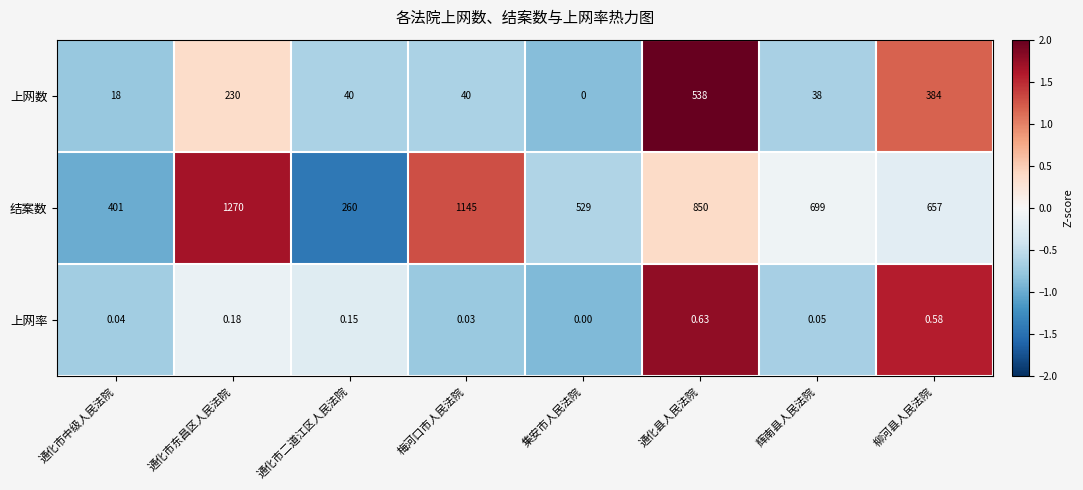

How many series are shown in this chart?

3